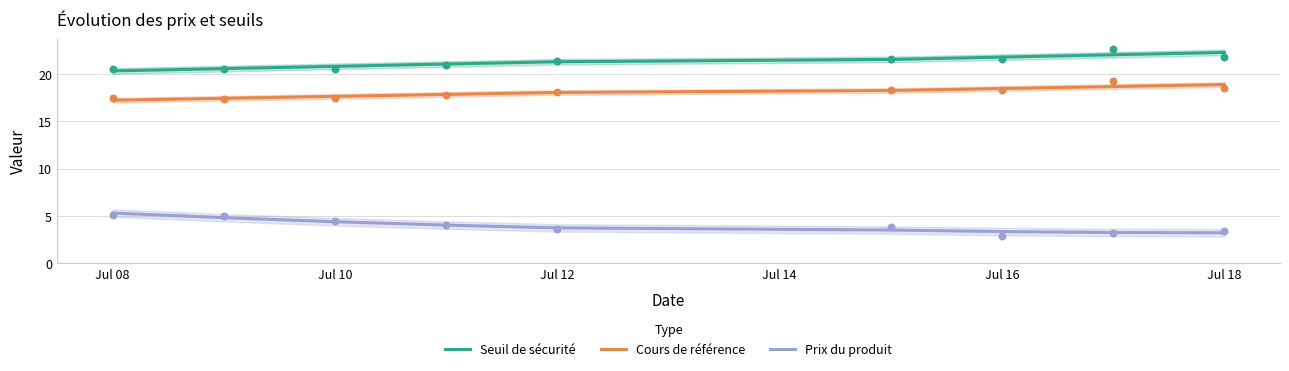

True or false: Cours de référence and Seuil de sécurité cross at least once.

False